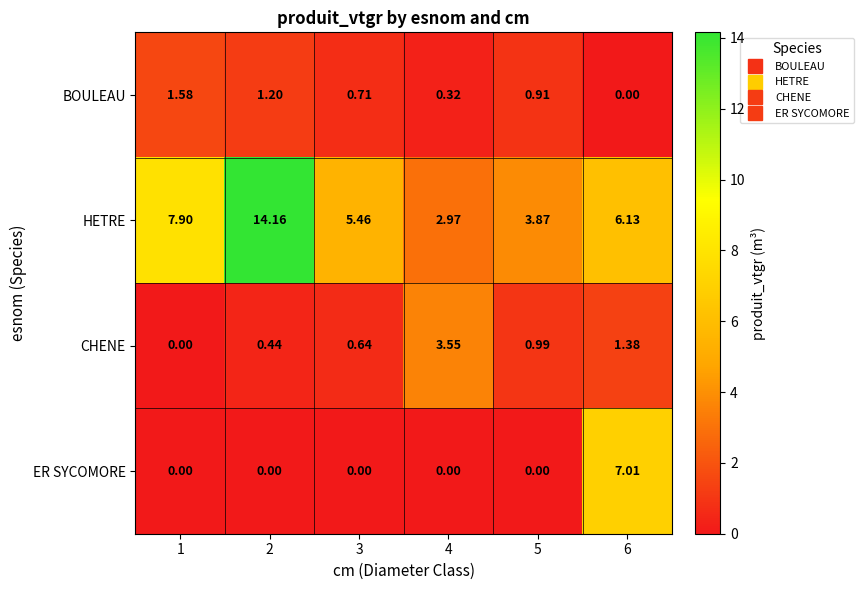

How many data points does each series have?

6